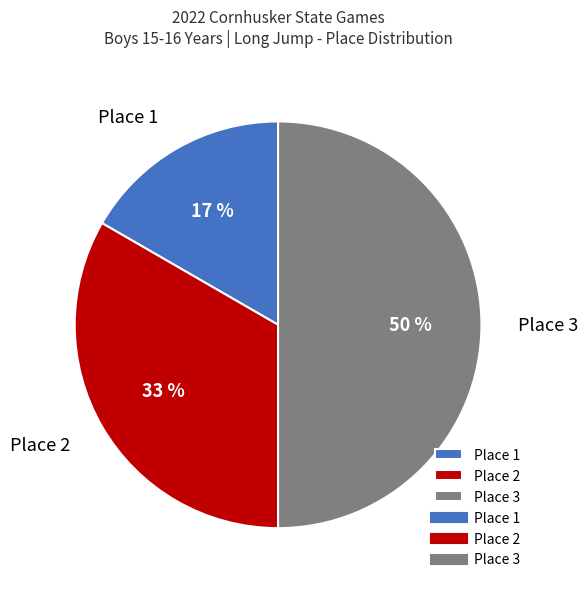

To the nearest percent, what portion does Place 2 represent?

33%